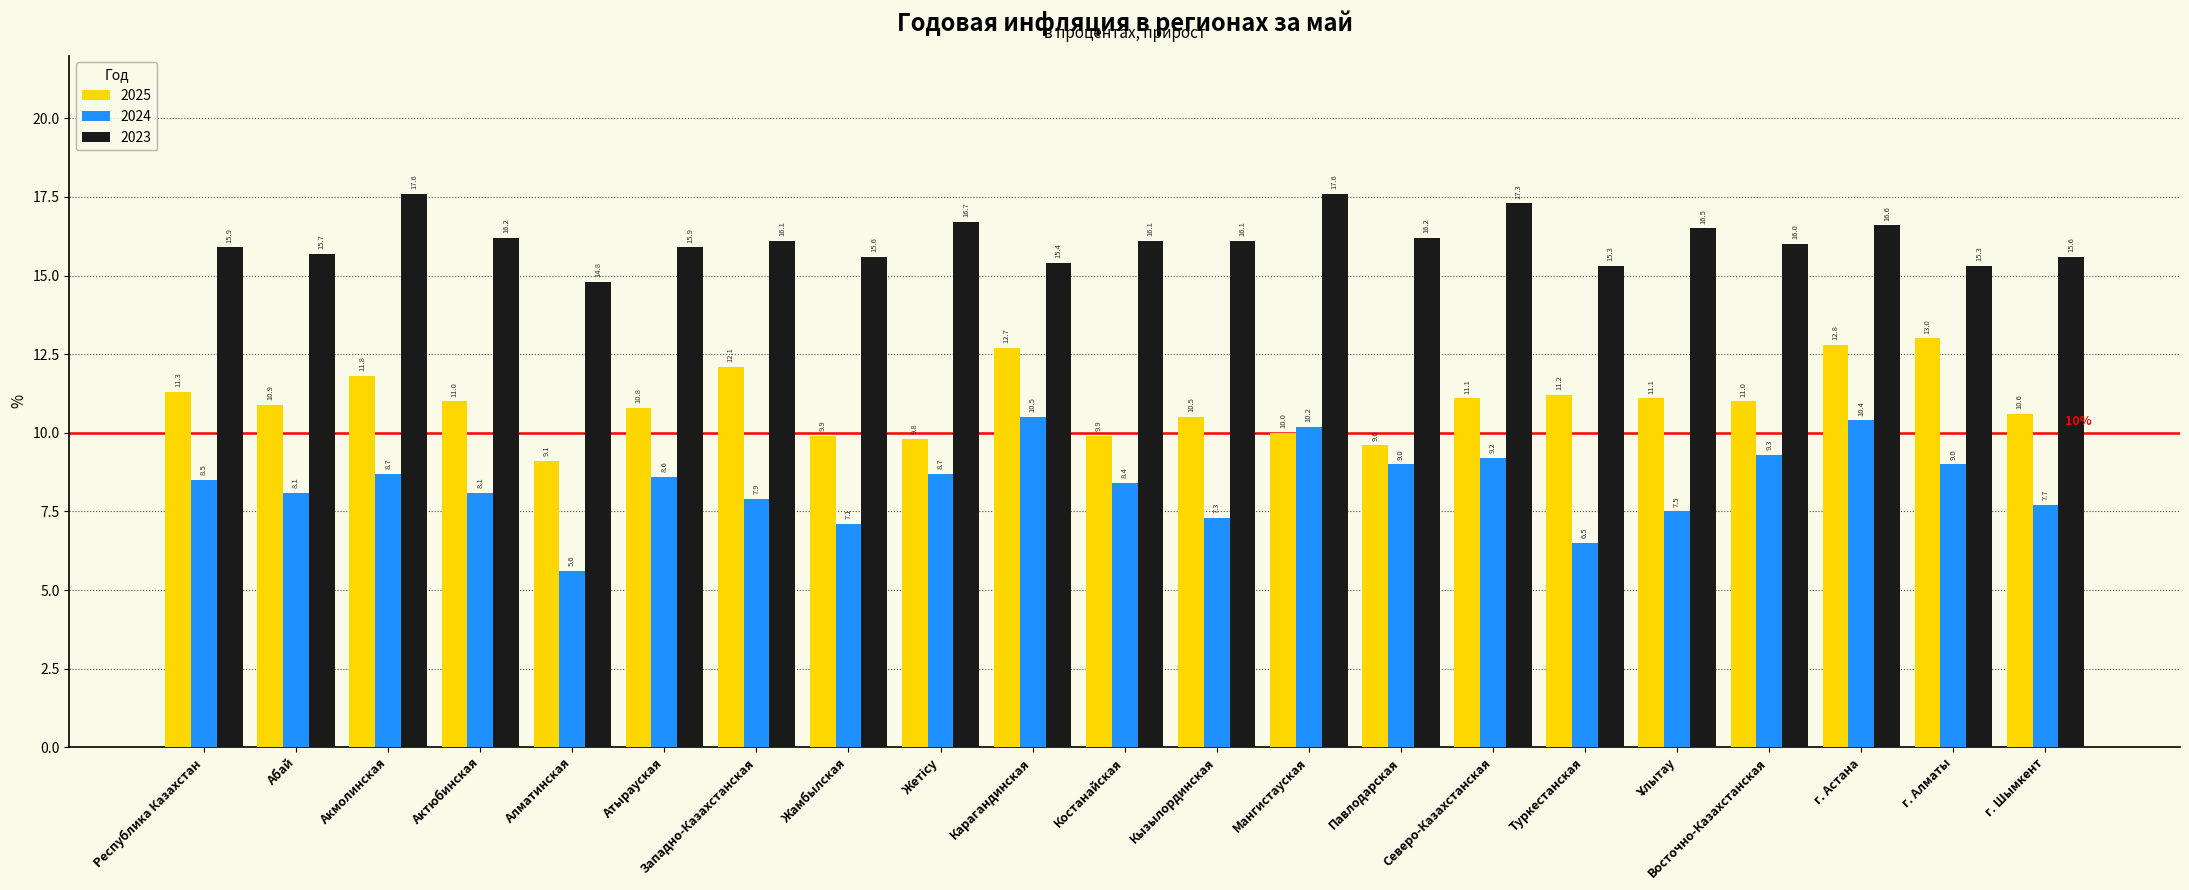

At which label does 2025 reach its peak?

г. Алматы